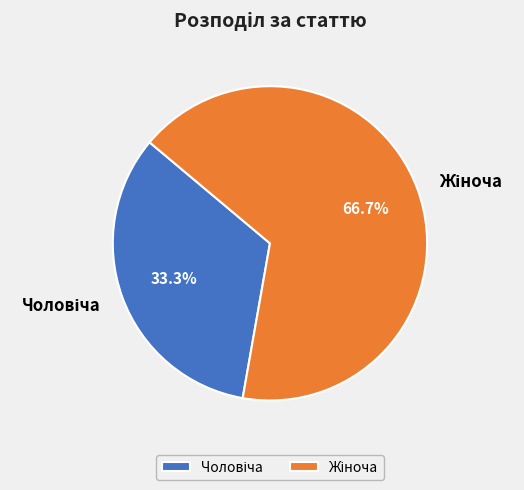

Is there a majority slice in this chart?

Yes